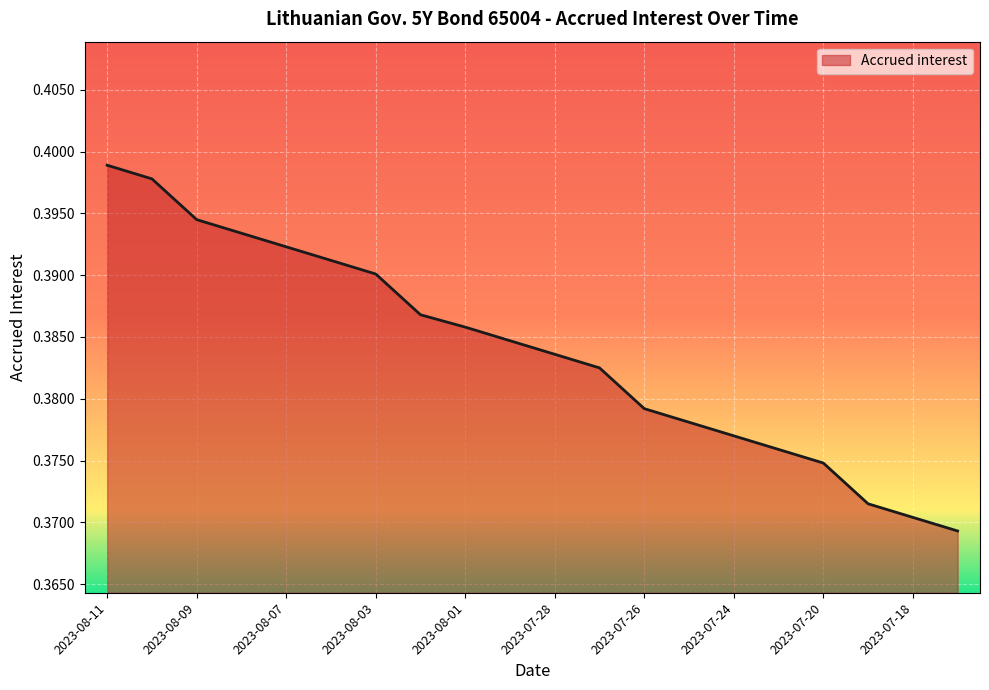

Does the chart display data point markers on the line(s)?

No